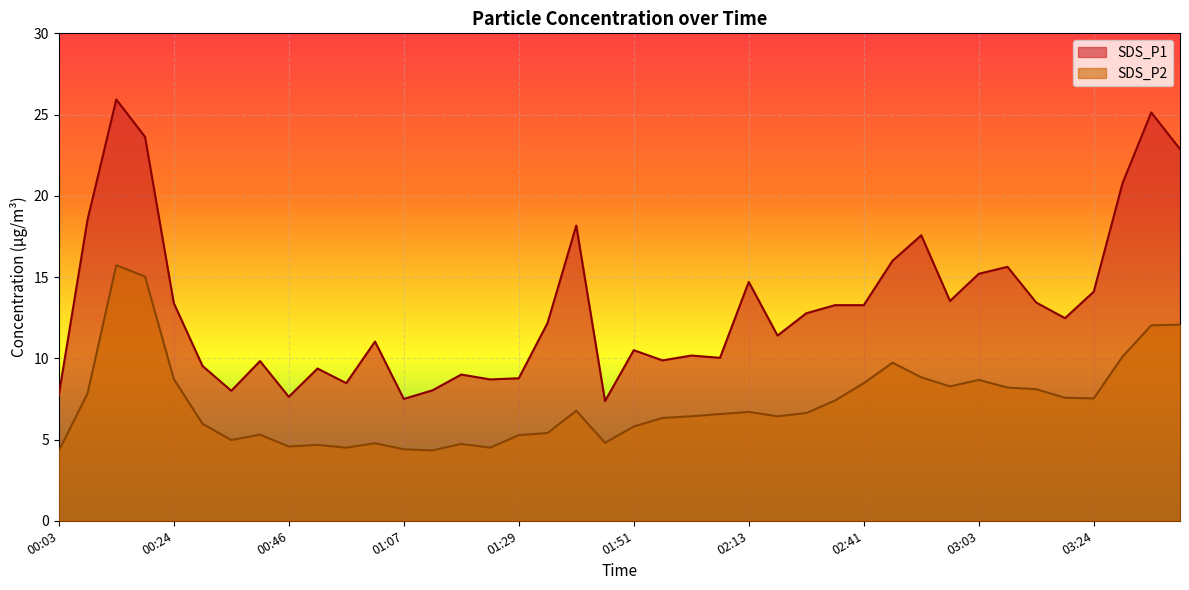

The SDS_P1 series shows 15.2 at 03:03. True or false?

True